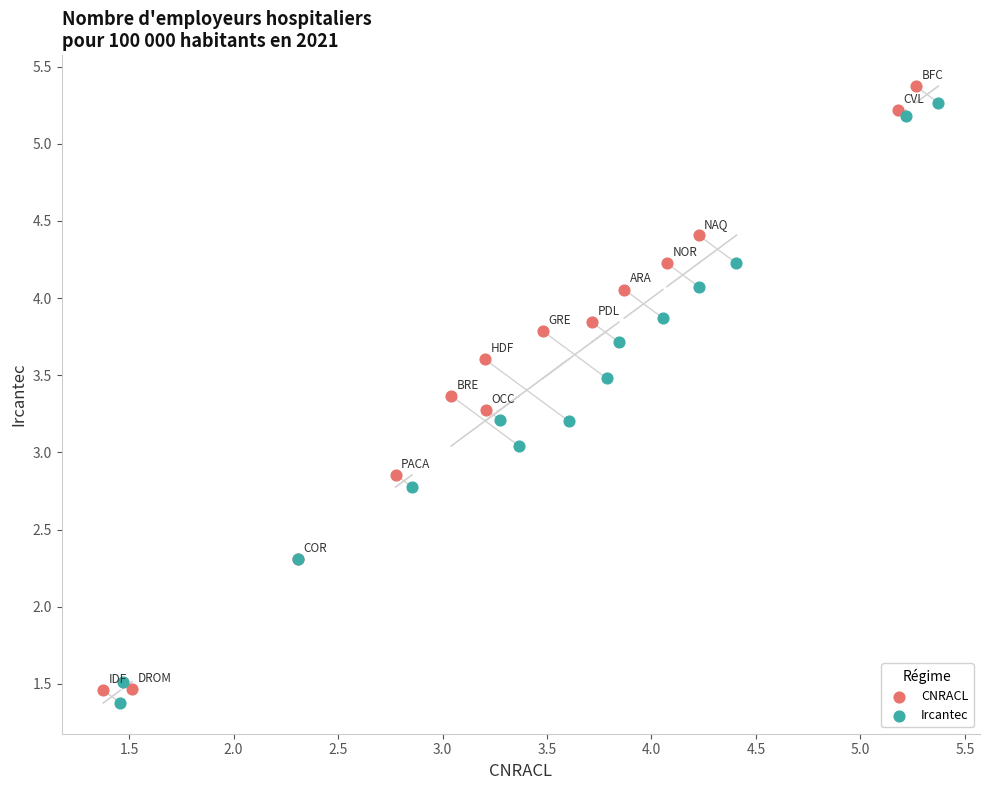

Which series contains the highest Y value?

CNRACL